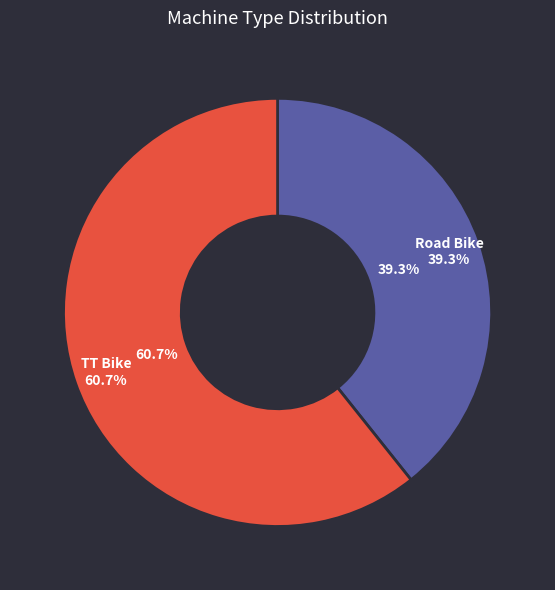

To the nearest percent, what is the average slice percentage?

50%